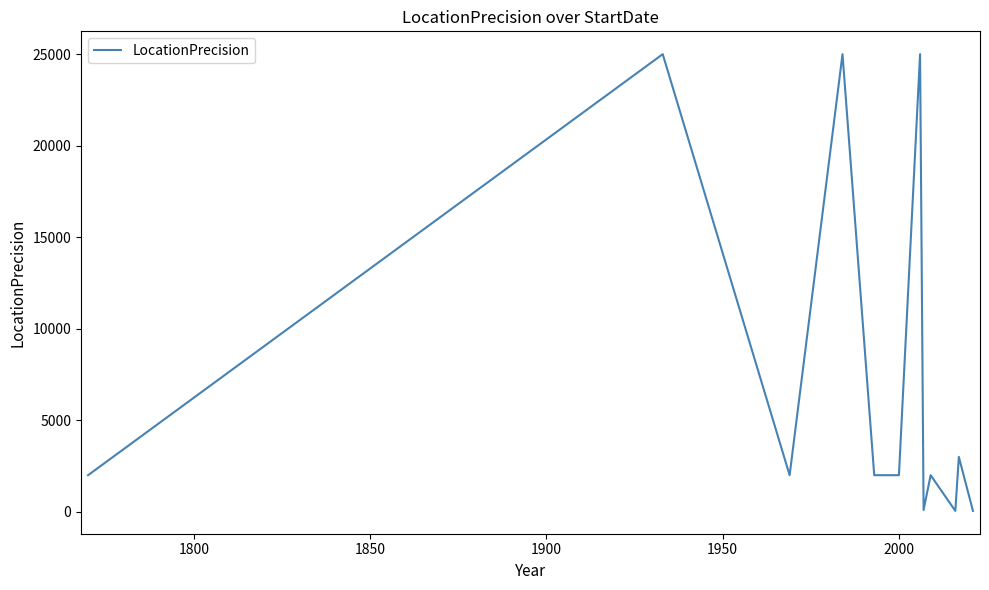

What is the greatest value displayed?

25000